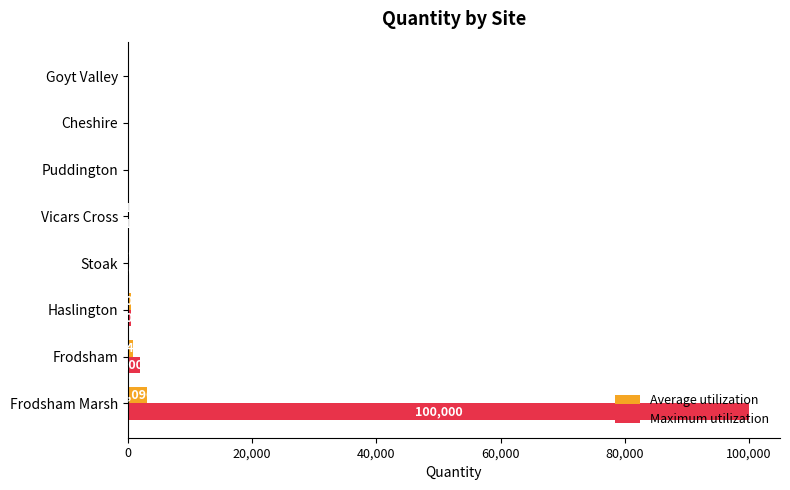

Where is Maximum utilization nearest to the value 50000?

Frodsham